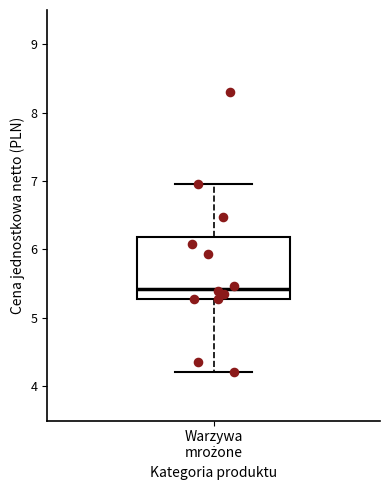

Where does the median line of the box for Warzywa mrożone sit on the y-axis? The values are not printed on the chart, so give them approximately, as read against the axis.

5.4